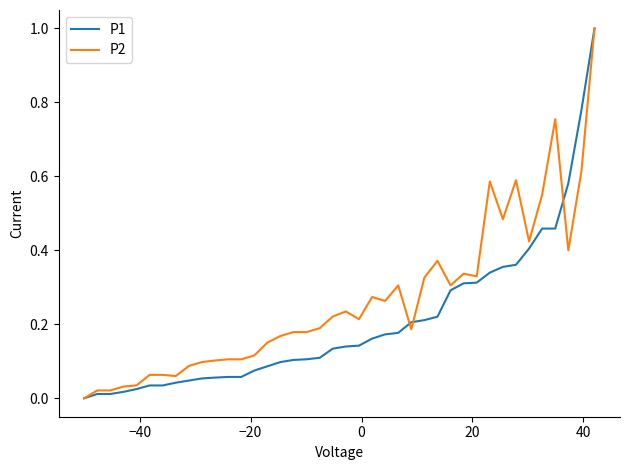

What is the highest value of the P1 series?

1.0